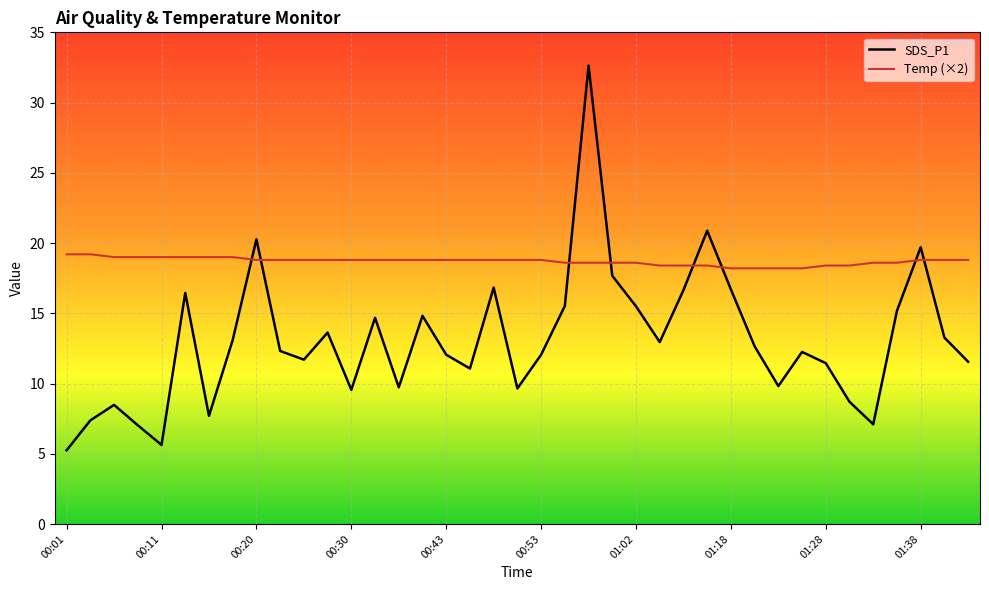

How many intersections are there between Temp (×2) and SDS_P1?

8